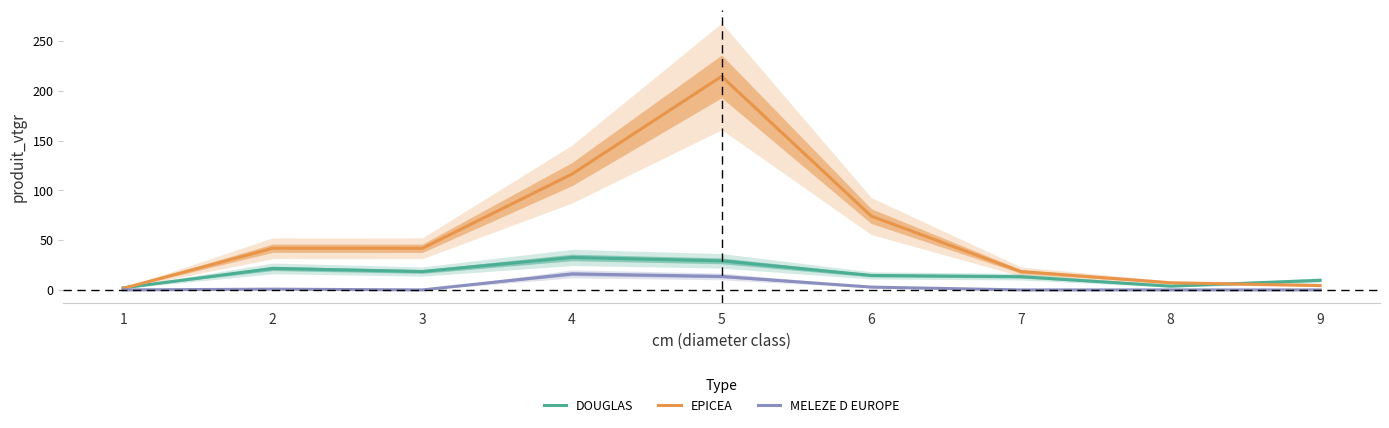

At which category does the chart reach its minimum across all series?

1